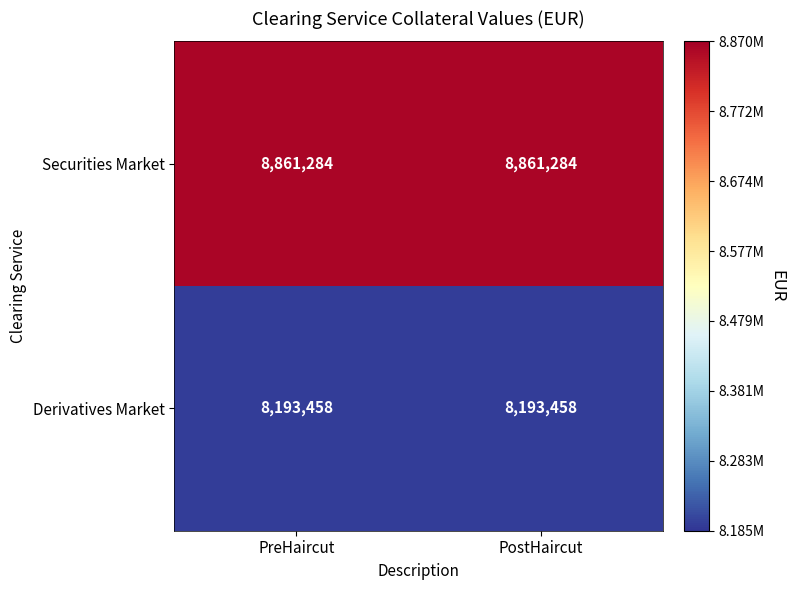

What is the spread (max minus min) of values at PreHaircut?

667826